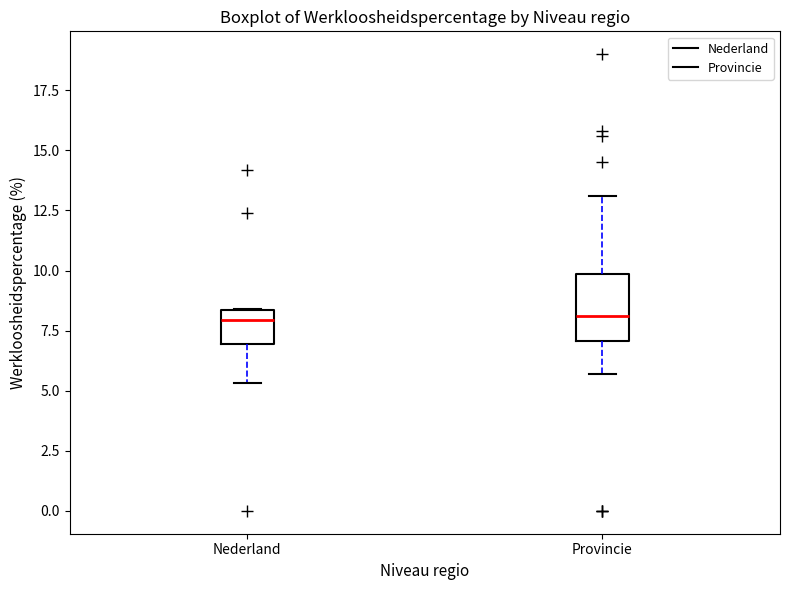

Where is the upper edge of the box for Provincie on the y-axis? The values are not printed on the chart, so give them approximately, as read against the axis.

10.0